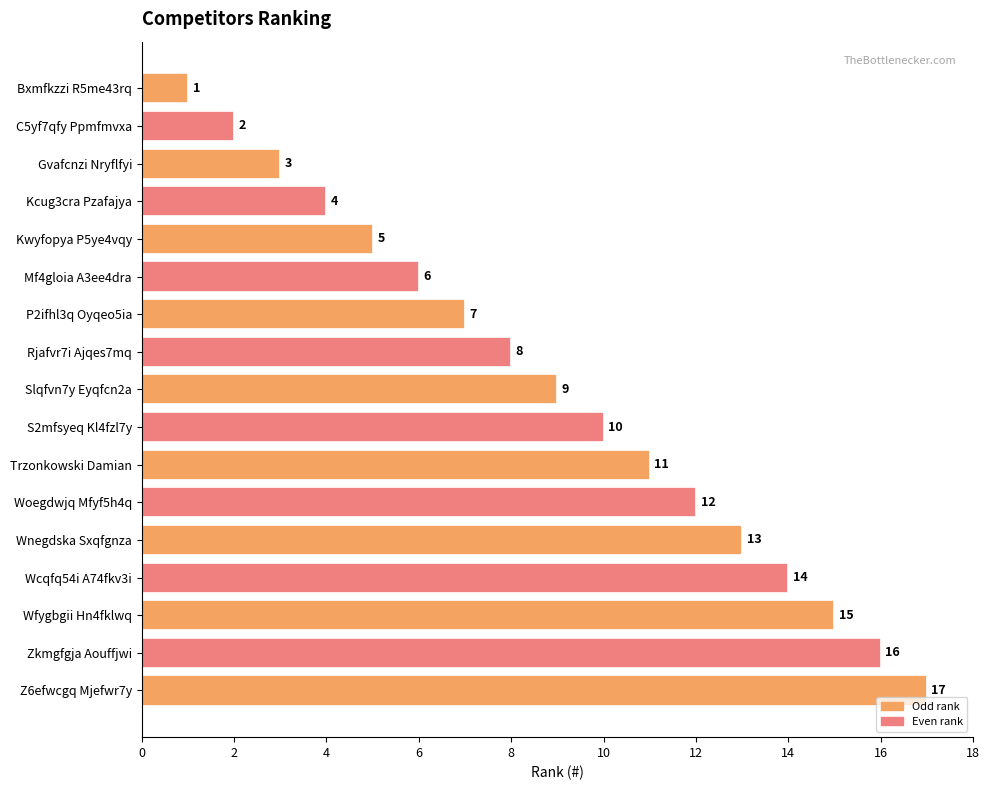

How many bars are there in total?

17